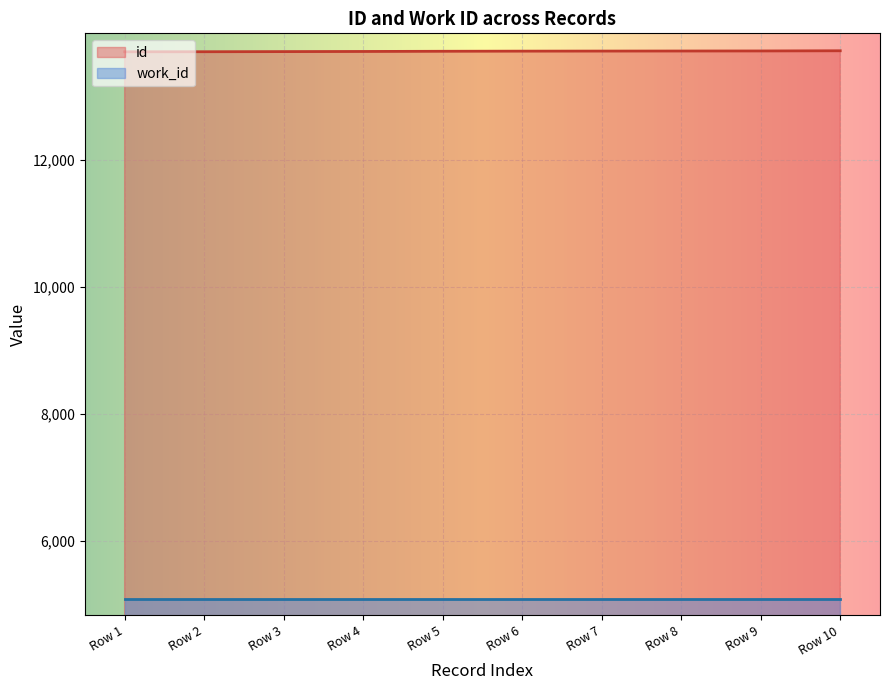

Reading left to right, extract all data points from this chart.

13700	13701	13703	13705	13708	13710	13711	13712	13713	13716